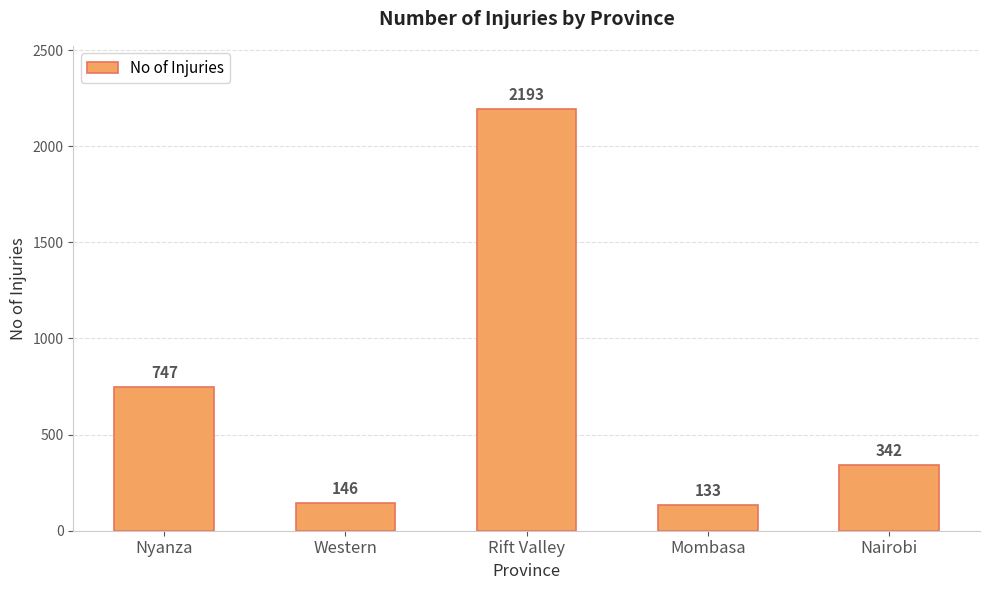

What position from the left is Nyanza?

1